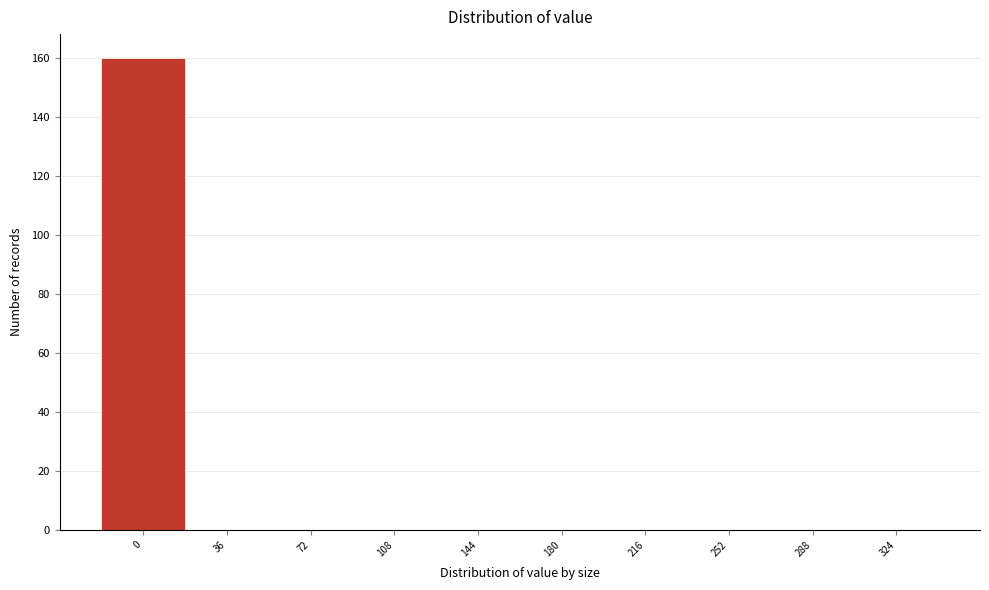

Reading left to right, extract all data points from this chart.

0=160	36=0	72=0	108=0	144=0	180=0	216=0	252=0	288=0	324=0